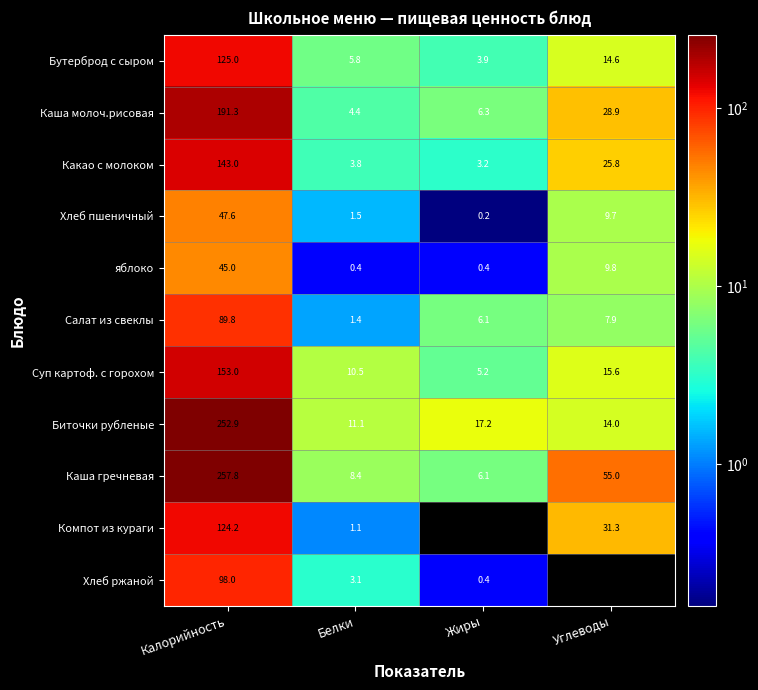

Which series has the largest range (max minus min)?

Каша гречневая